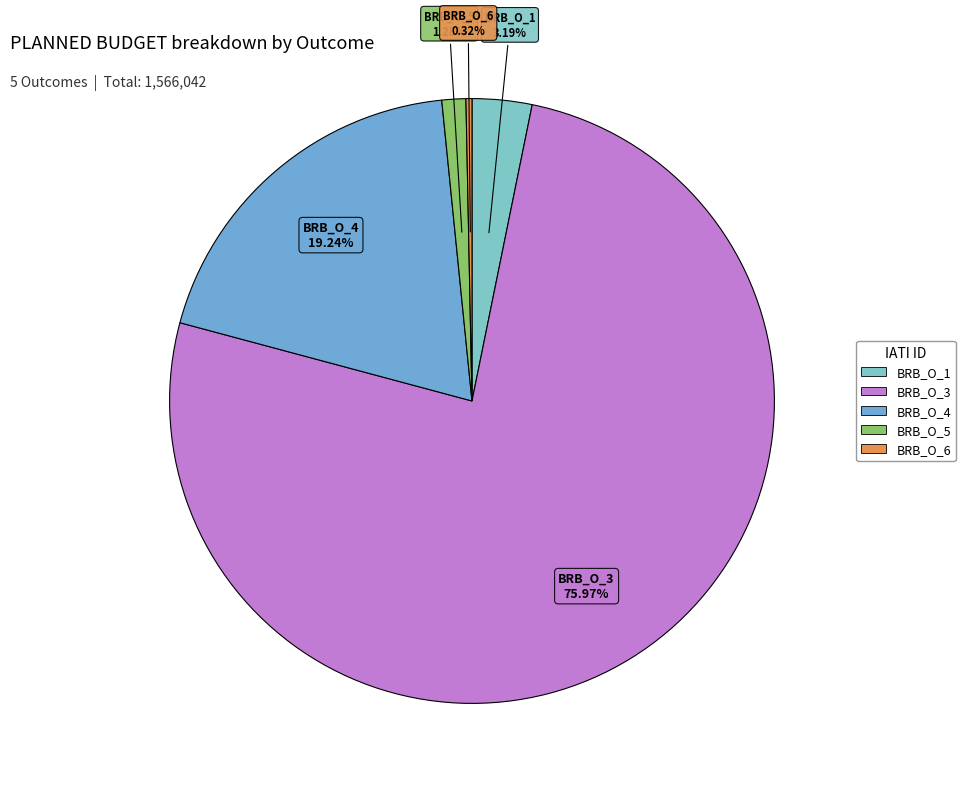

How many segments does this pie chart have?

5